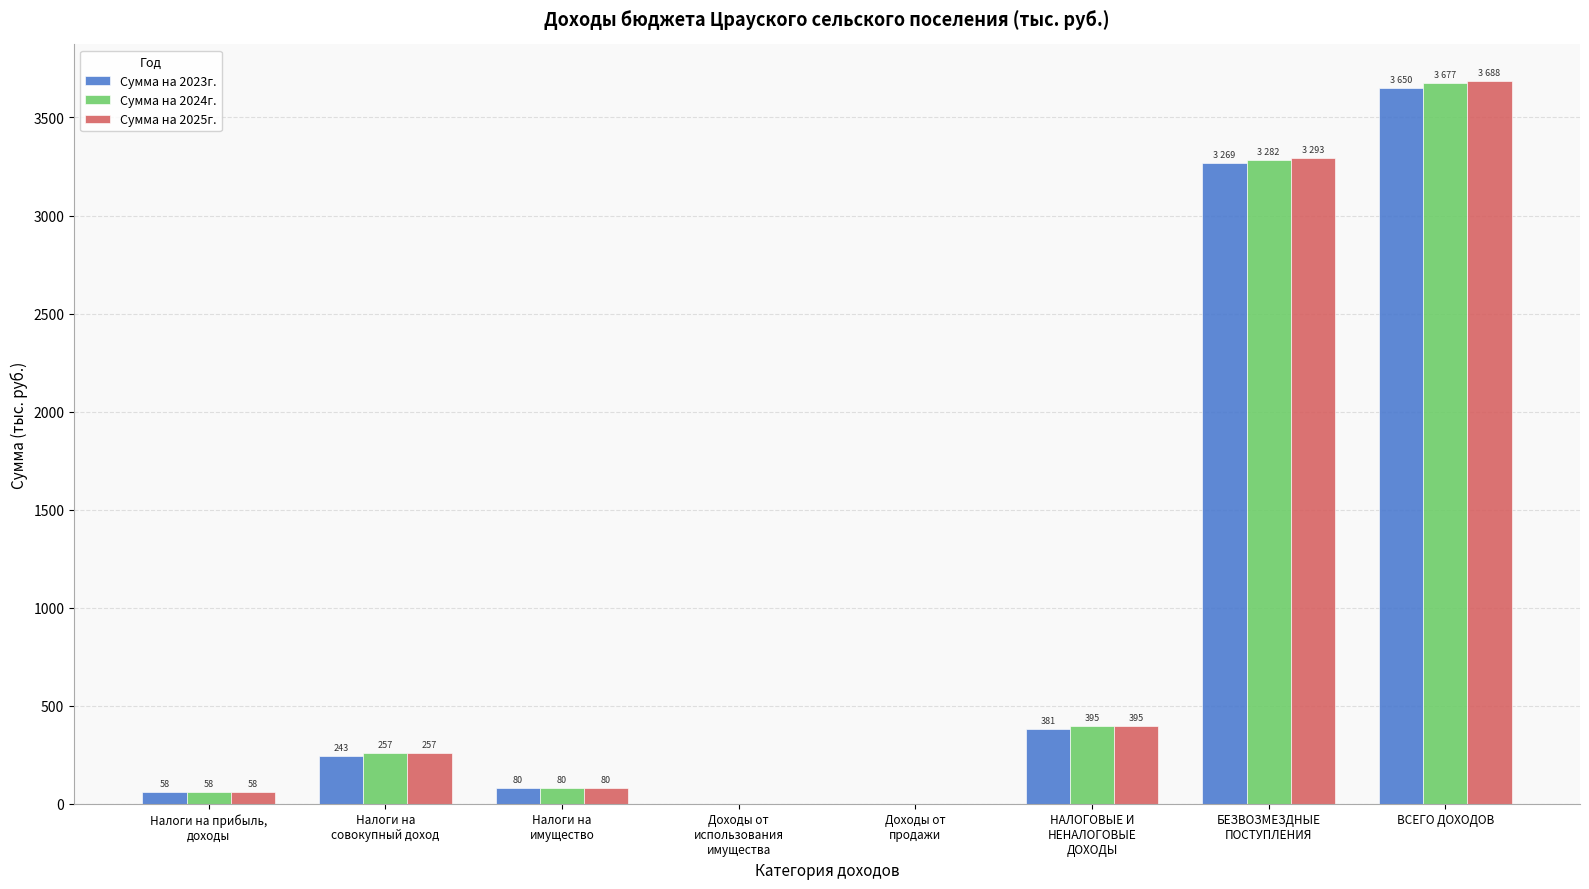

Which category has the highest value in the Сумма на 2023г. series?

ВСЕГО ДОХОДОВ